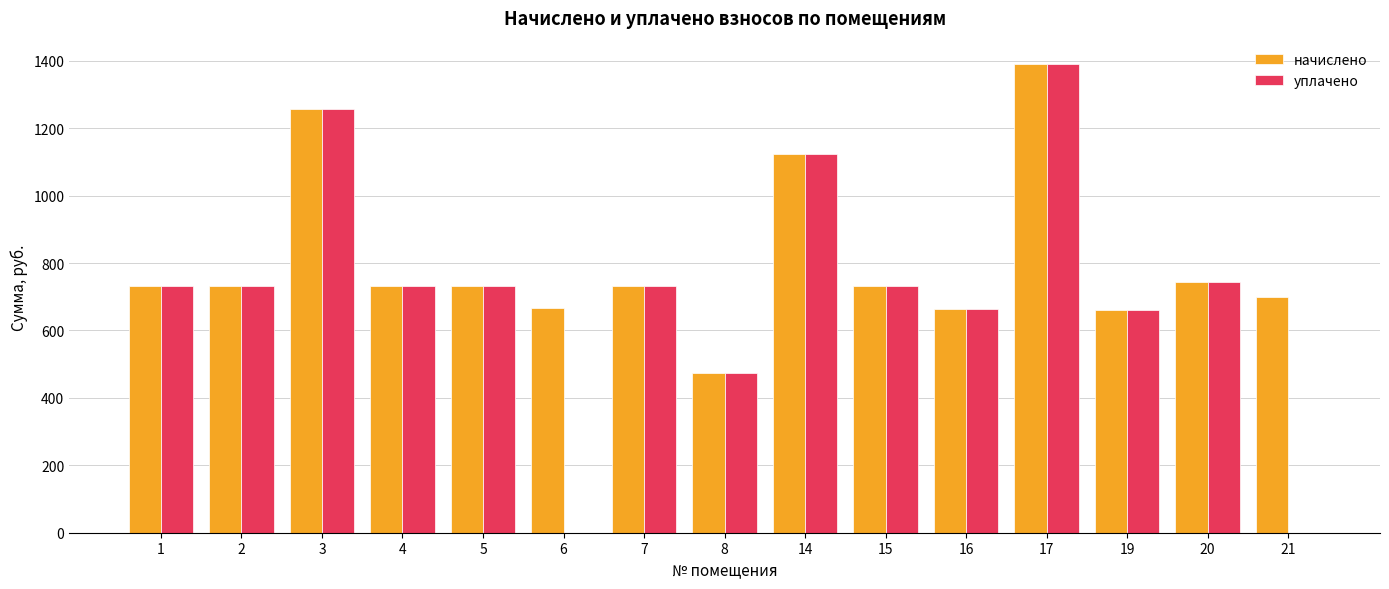

What is the highest value of the уплачено series?

1390.0